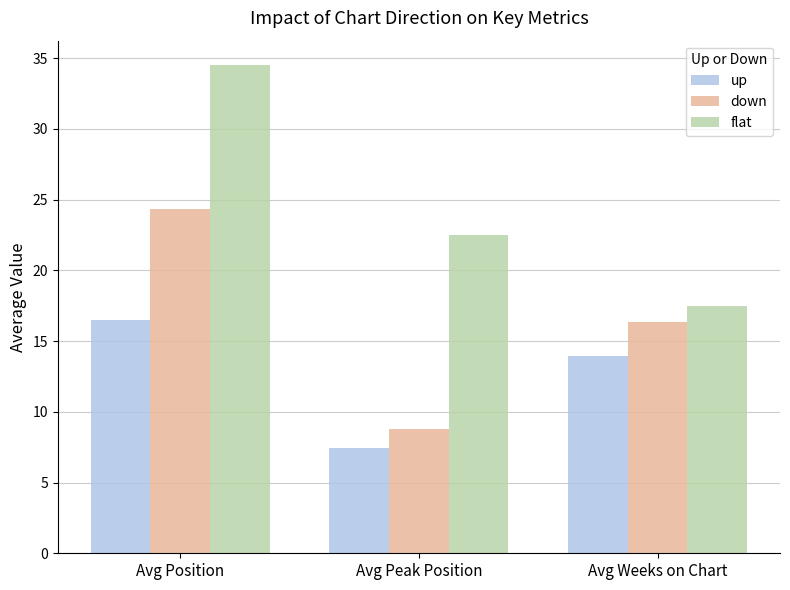

What is the label of the 3rd bar from the left?

Avg Weeks on Chart